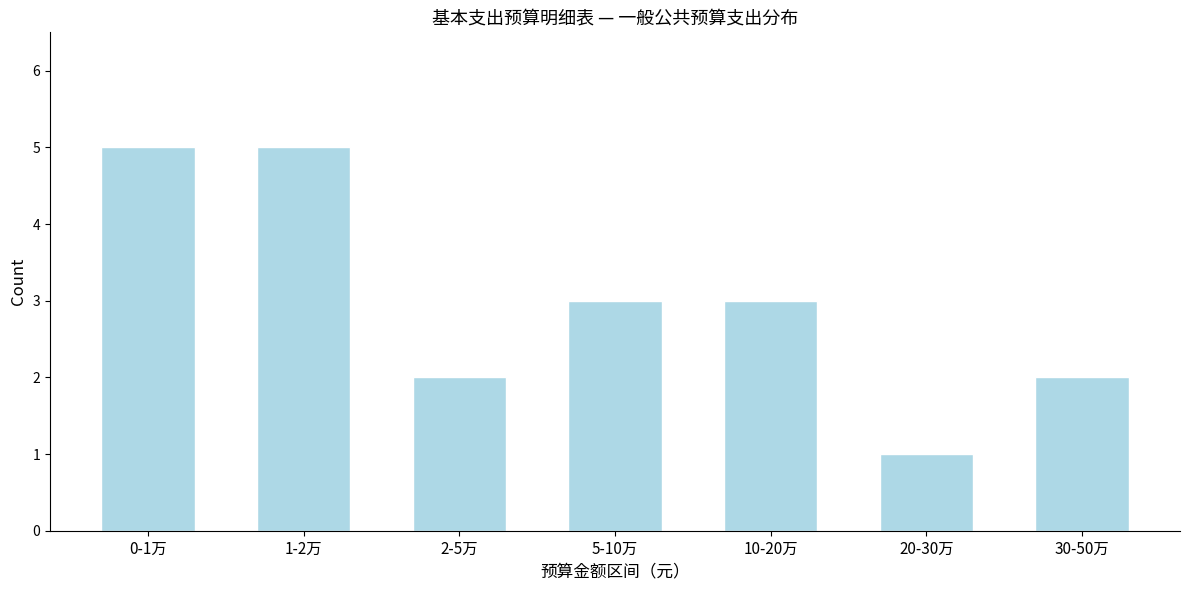

Reading left to right, extract all data points from this chart.

5	5	2	3	3	1	2